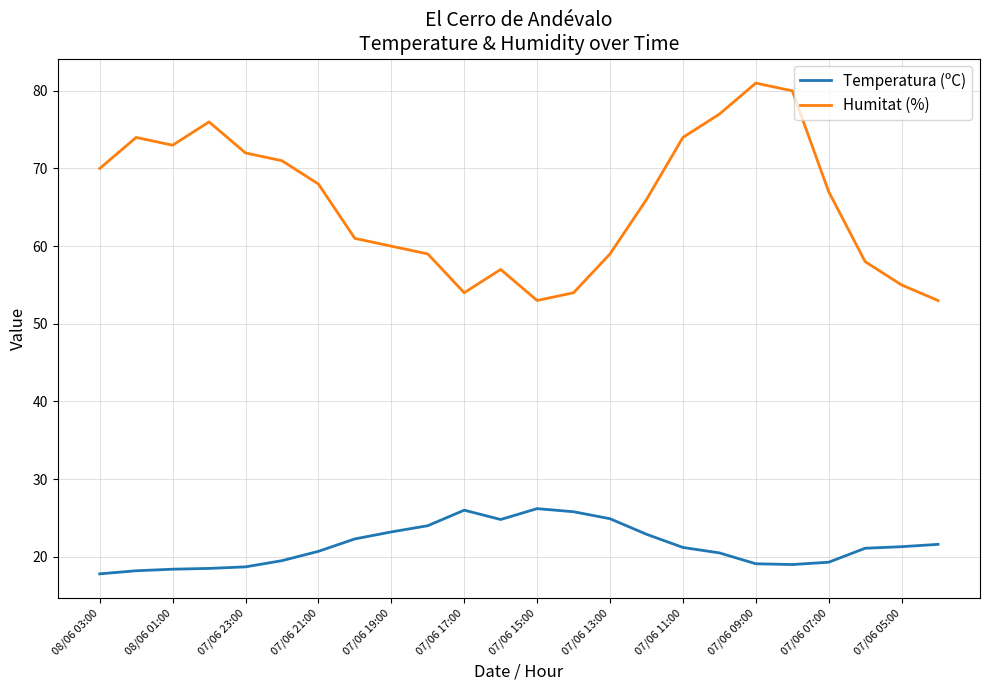

Which series has the largest range (max minus min)?

Humitat (%)